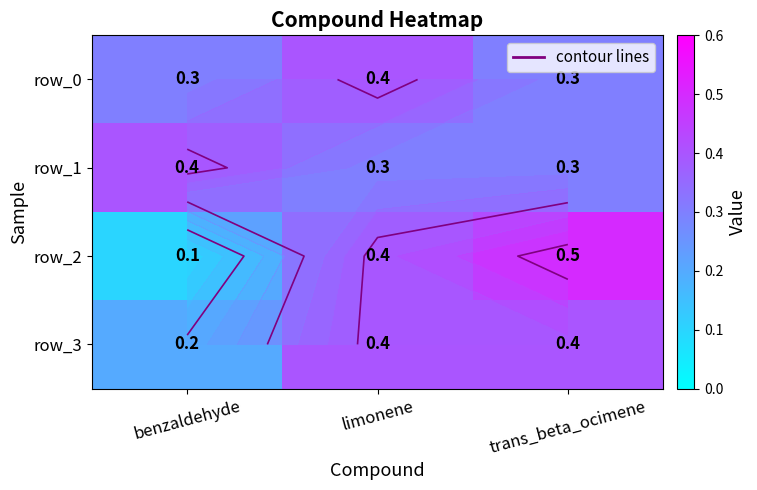

List the labels in order of row_1 value, smallest first.

limonene, trans_beta_ocimene, benzaldehyde